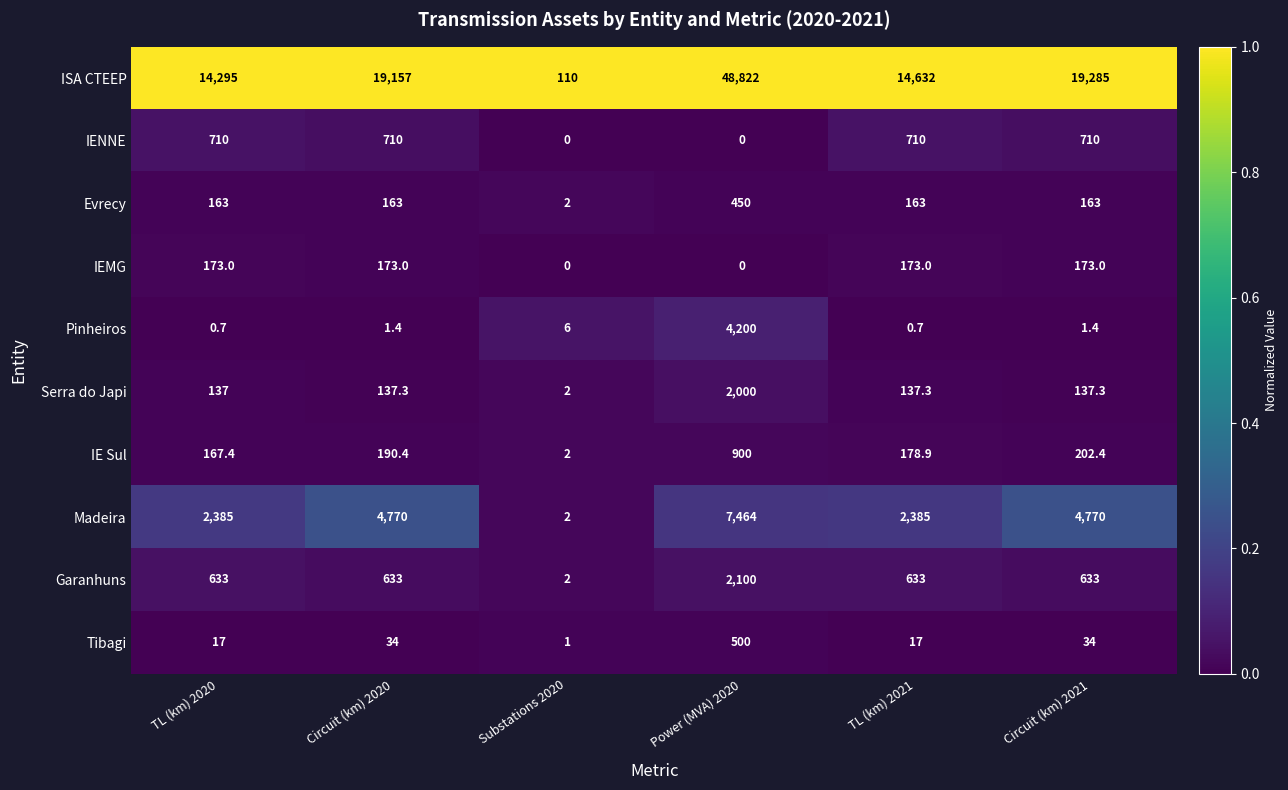

At which label does Pinheiros first exceed 1?

Circuit (km) 2020